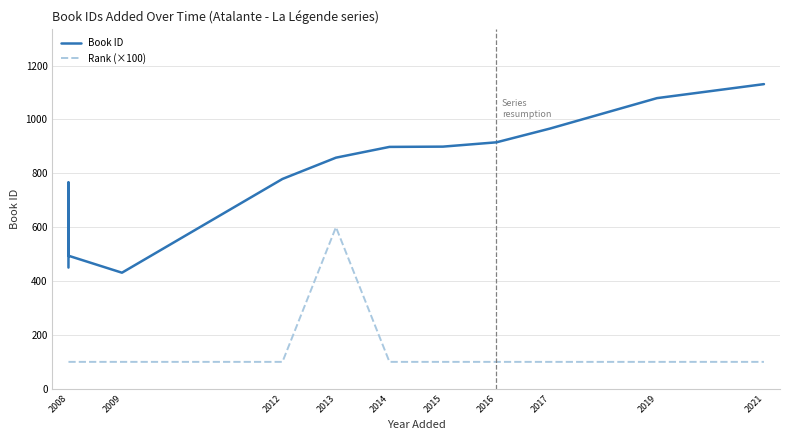

At 2014, list the series in order from largest to smallest.

Book ID, Rank (×100)